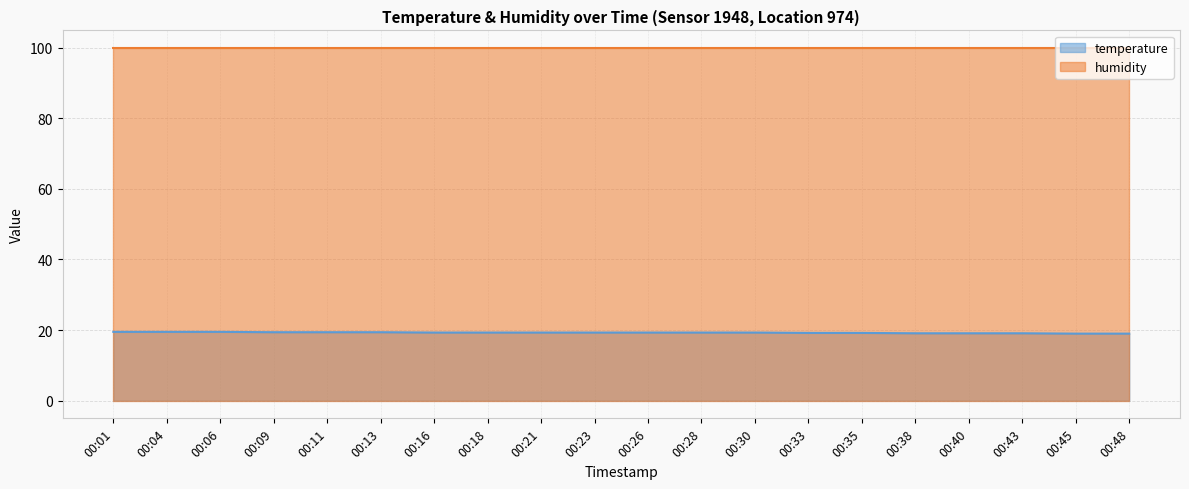

List the labels in order of value, largest first.

00:01, 00:04, 00:06, 00:09, 00:11, 00:13, 00:16, 00:18, 00:21, 00:23, 00:26, 00:28, 00:30, 00:33, 00:35, 00:38, 00:40, 00:43, 00:45, 00:48